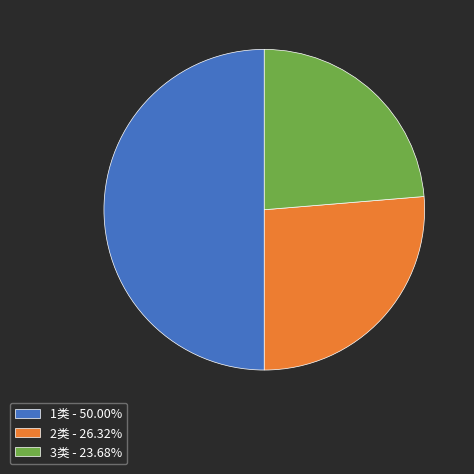

Does 2类 - 26.32% account for over 50% of the chart?

No